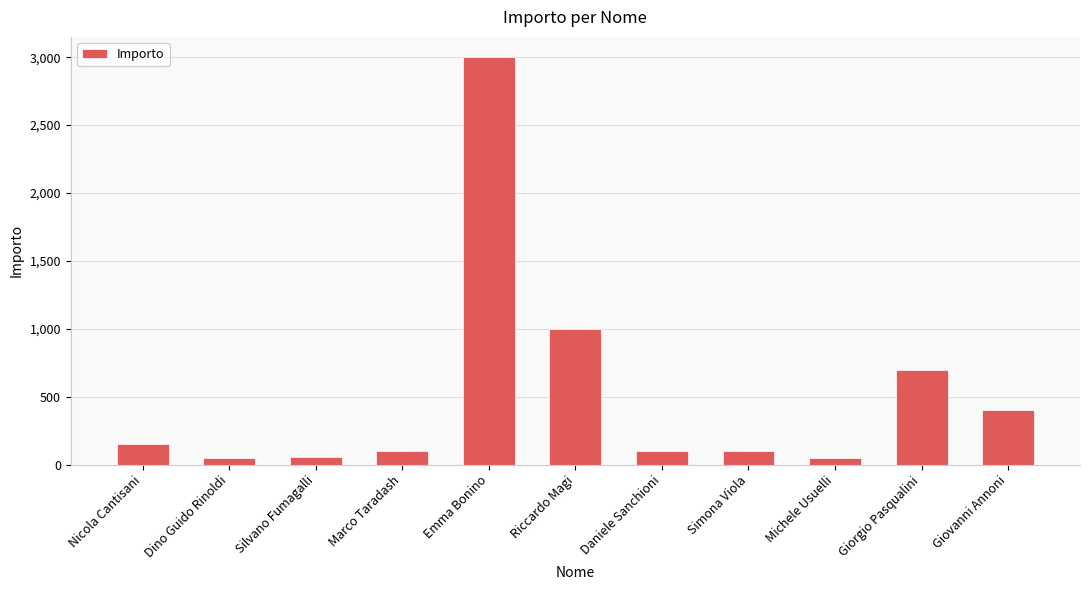

What is the sum of the values at Michele Usuelli and Riccardo Magi?

1050